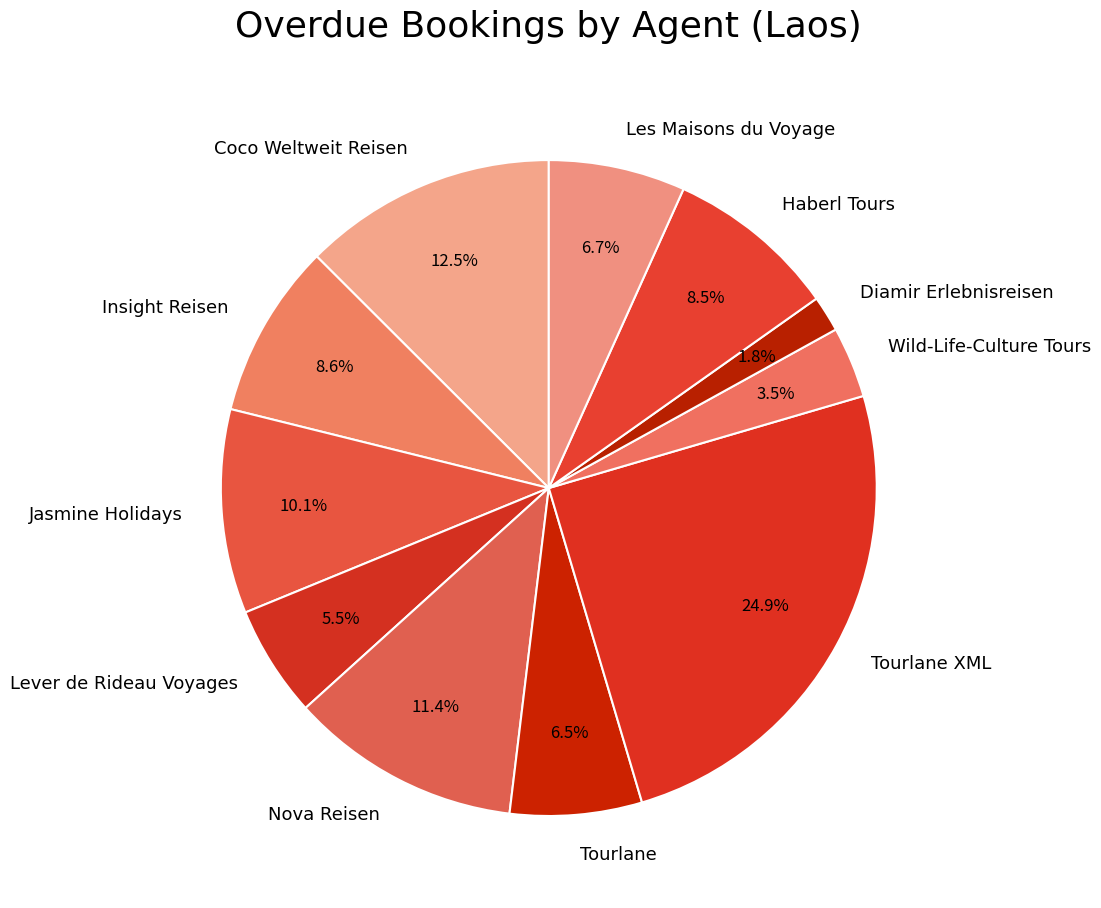

What percentage is the Les Maisons du Voyage slice, to the nearest percent?

7%